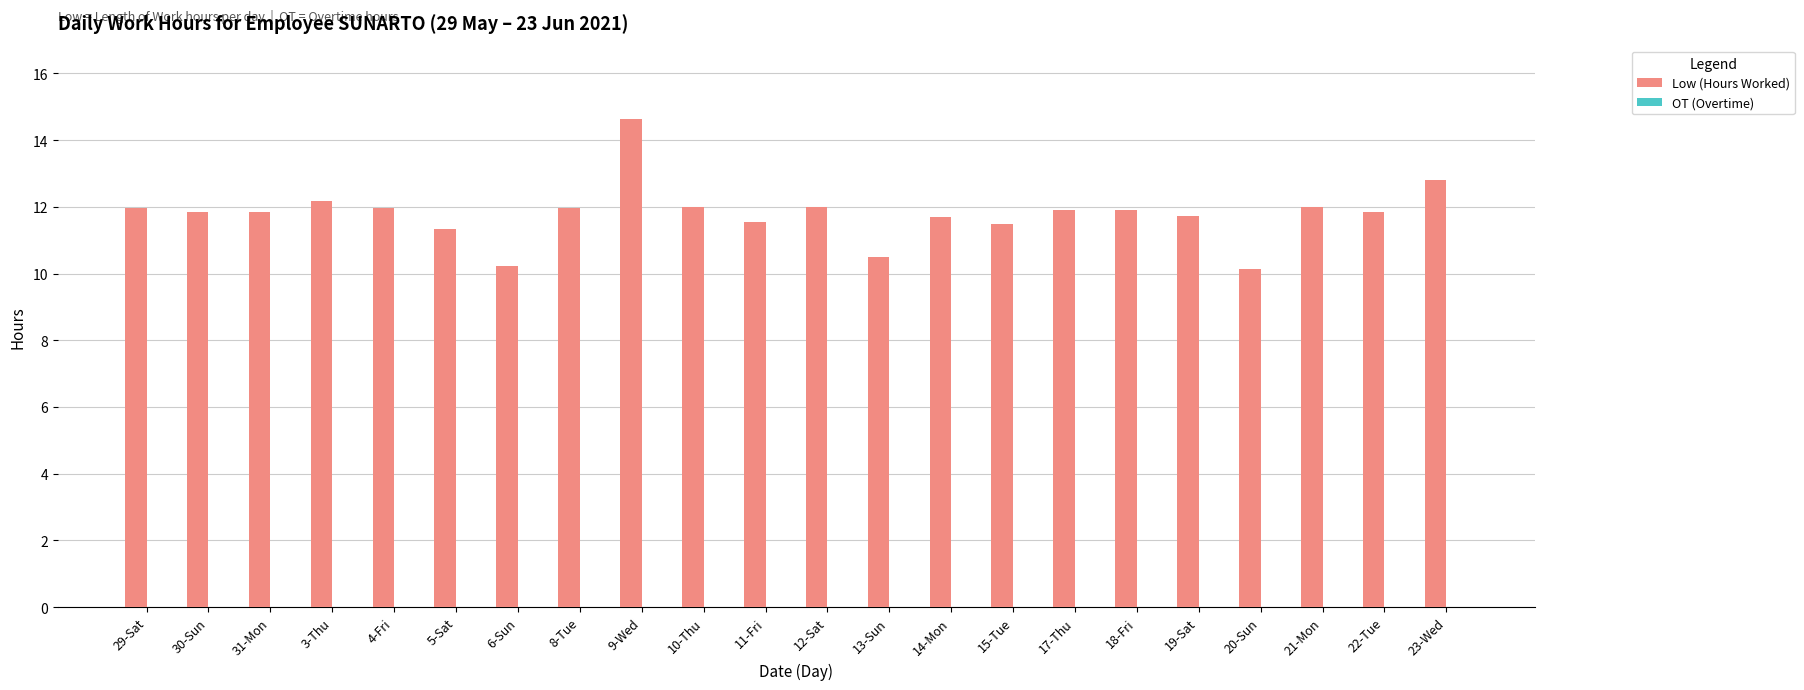

At which label does the data first exceed 11?

29-Sat